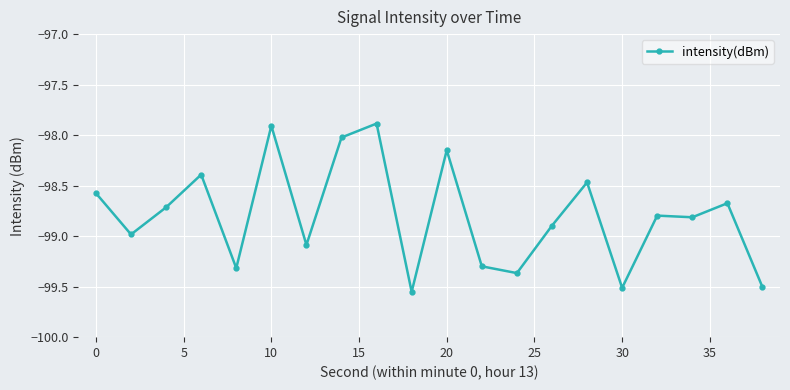

What is the difference between the second highest and second lowest values?

1.6